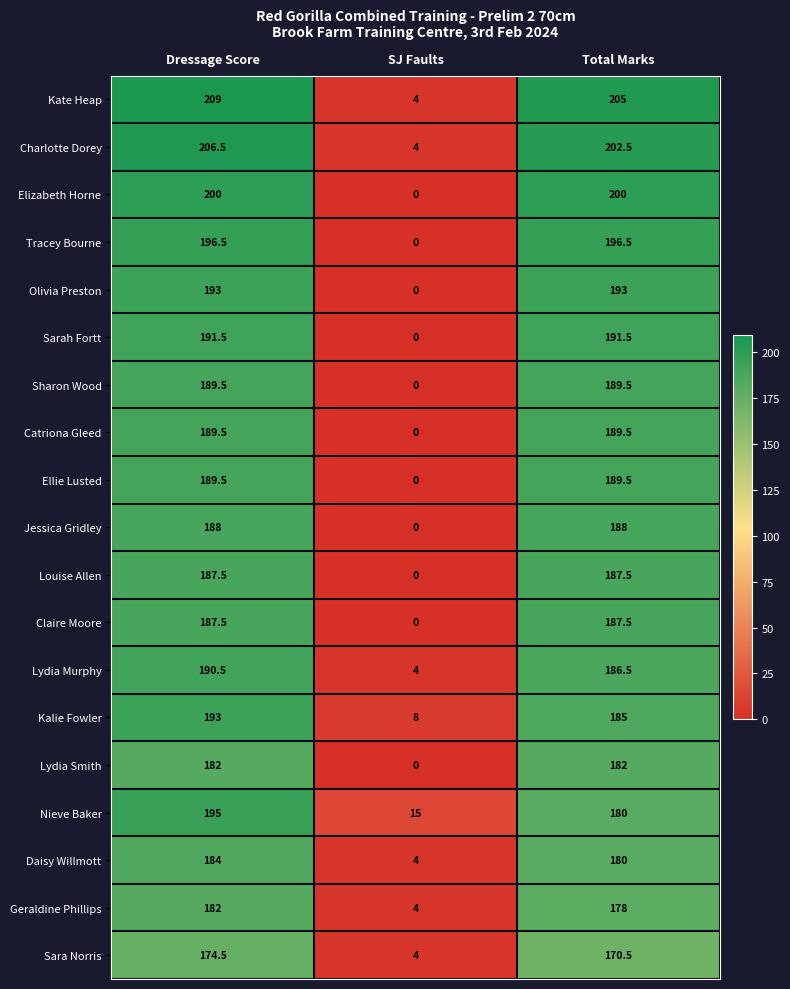

The Charlotte Dorey series shows 4.0 at SJ Faults. True or false?

True